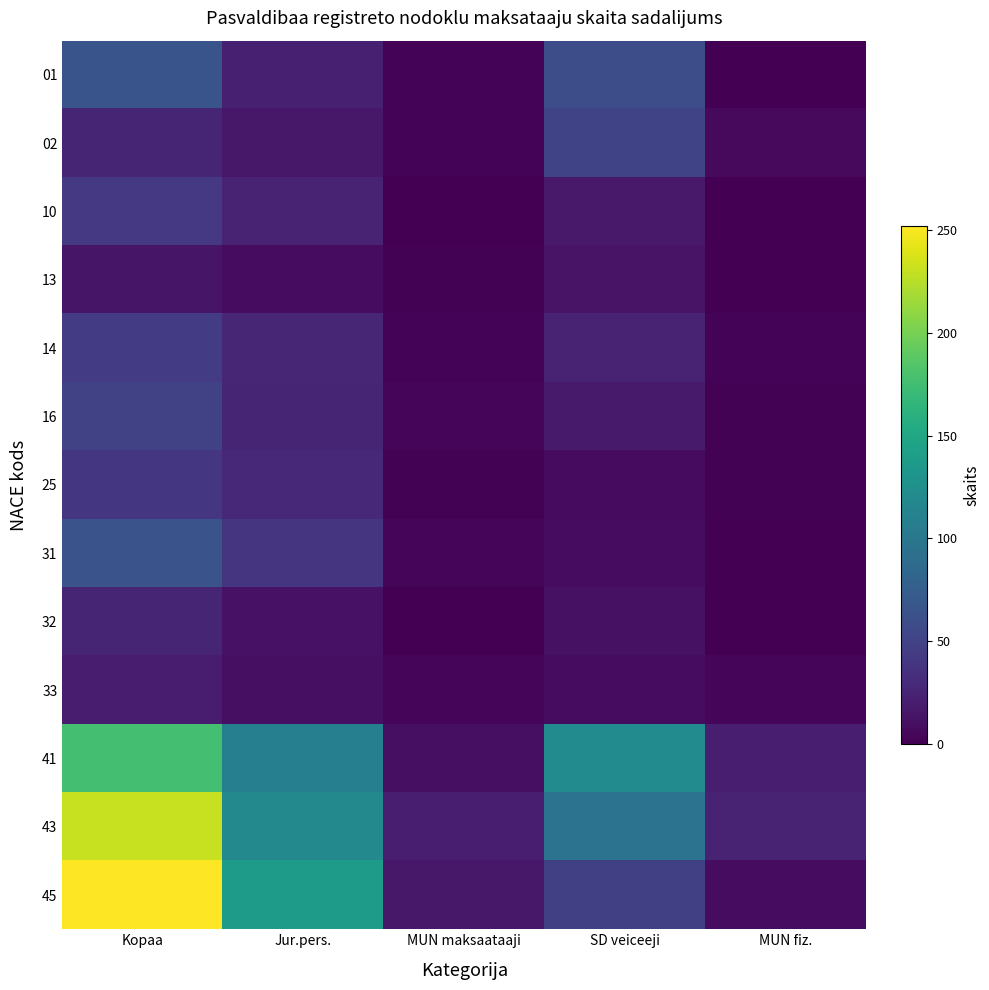

Reading left to right, list all the values displayed in this chart.

01: Kopaa=65	Jur.pers.=22	MUN maksaataaji=2	SD veiceeji=60	MUN fiz.=0
02: Kopaa=26	Jur.pers.=16	MUN maksaataaji=2	SD veiceeji=52	MUN fiz.=6
10: Kopaa=42	Jur.pers.=25	MUN maksaataaji=0	SD veiceeji=17	MUN fiz.=0
13: Kopaa=14	Jur.pers.=8	MUN maksaataaji=1	SD veiceeji=13	MUN fiz.=0
14: Kopaa=45	Jur.pers.=27	MUN maksaataaji=2	SD veiceeji=25	MUN fiz.=2
16: Kopaa=50	Jur.pers.=26	MUN maksaataaji=3	SD veiceeji=18	MUN fiz.=1
25: Kopaa=40	Jur.pers.=29	MUN maksaataaji=1	SD veiceeji=7	MUN fiz.=1
31: Kopaa=64	Jur.pers.=39	MUN maksaataaji=3	SD veiceeji=8	MUN fiz.=0
32: Kopaa=26	Jur.pers.=12	MUN maksaataaji=0	SD veiceeji=11	MUN fiz.=0
33: Kopaa=20	Jur.pers.=10	MUN maksaataaji=3	SD veiceeji=8	MUN fiz.=3
41: Kopaa=177	Jur.pers.=109	MUN maksaataaji=10	SD veiceeji=122	MUN fiz.=21
43: Kopaa=231	Jur.pers.=119	MUN maksaataaji=21	SD veiceeji=96	MUN fiz.=25
45: Kopaa=252	Jur.pers.=138	MUN maksaataaji=16	SD veiceeji=48	MUN fiz.=8